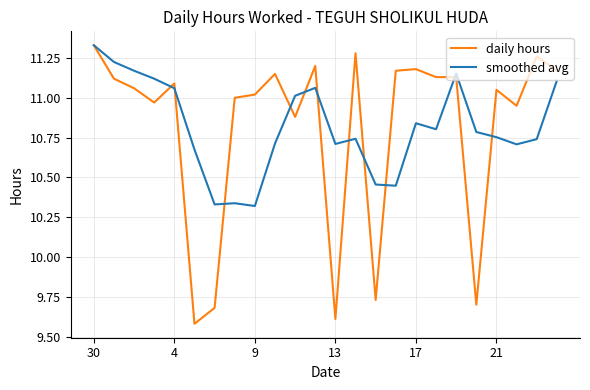

Which series has the largest range (max minus min)?

daily hours